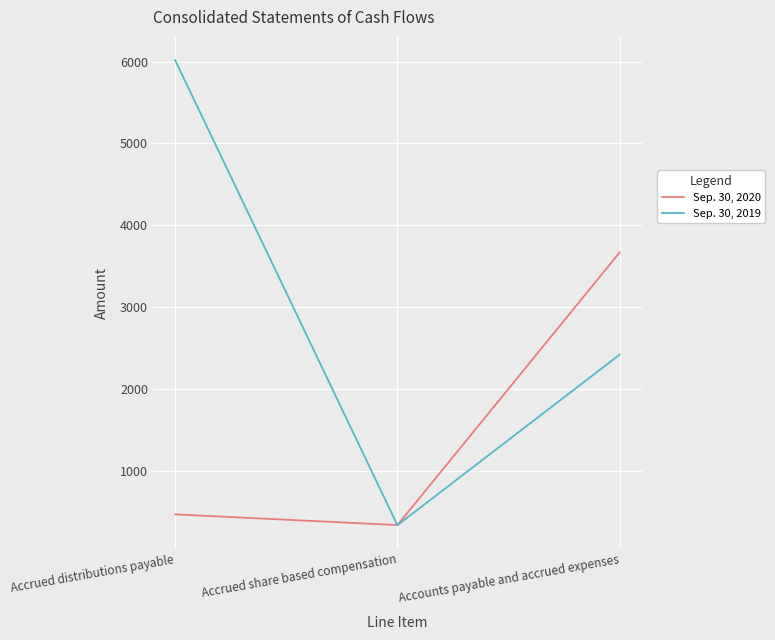

At which label does Sep. 30, 2019 reach its minimum?

Accrued share based compensation